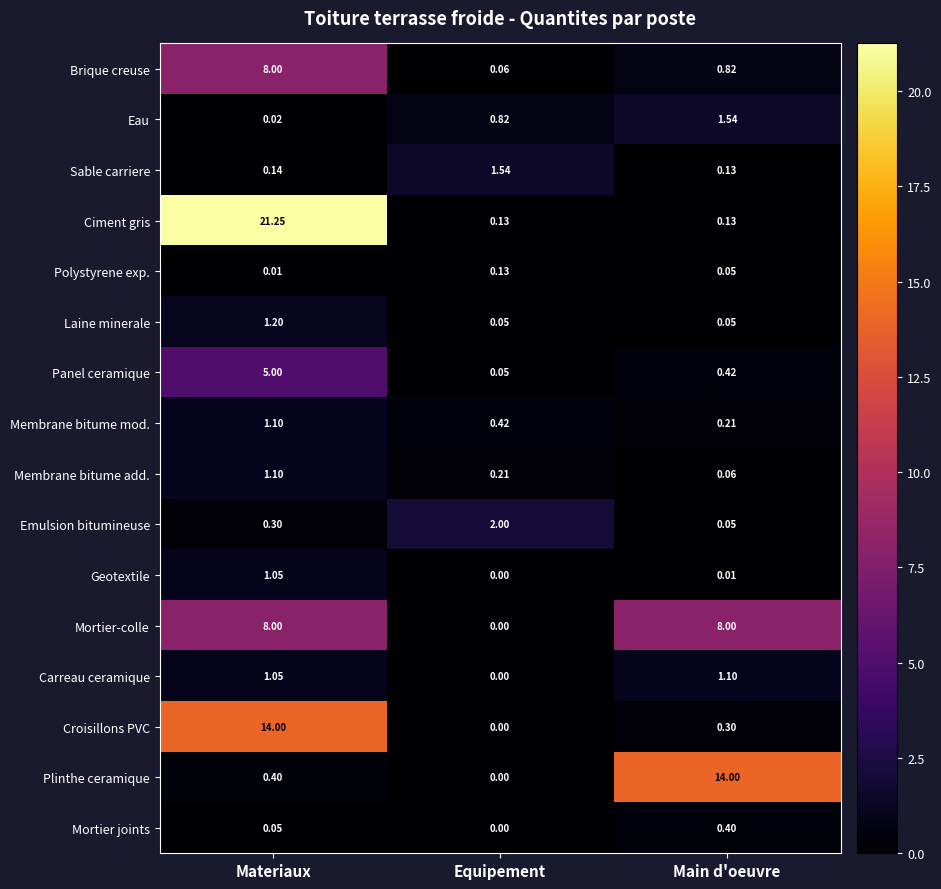

At which label is Membrane bitume mod. closest to 0?

Main d'oeuvre